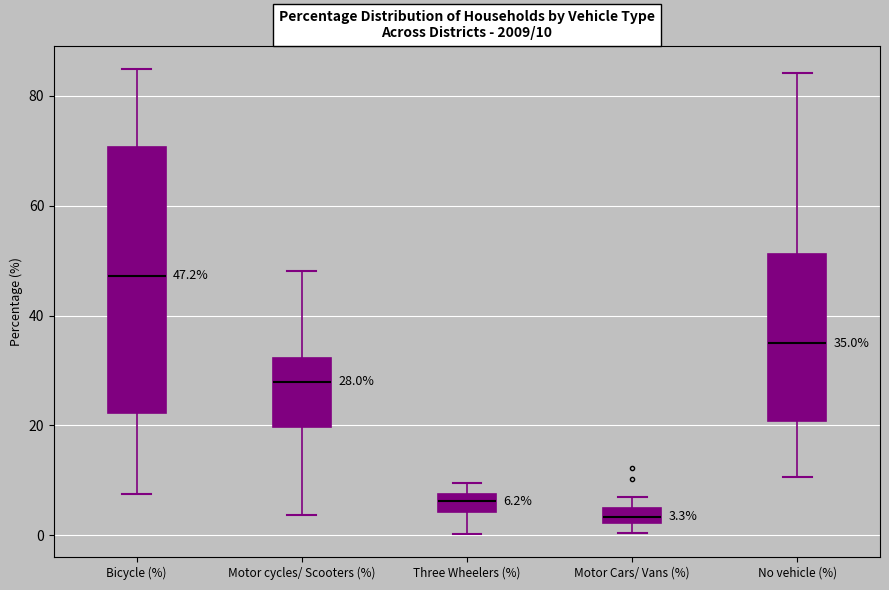

Which box is the tallest, from its lower edge to its upper edge?

Bicycle (%)